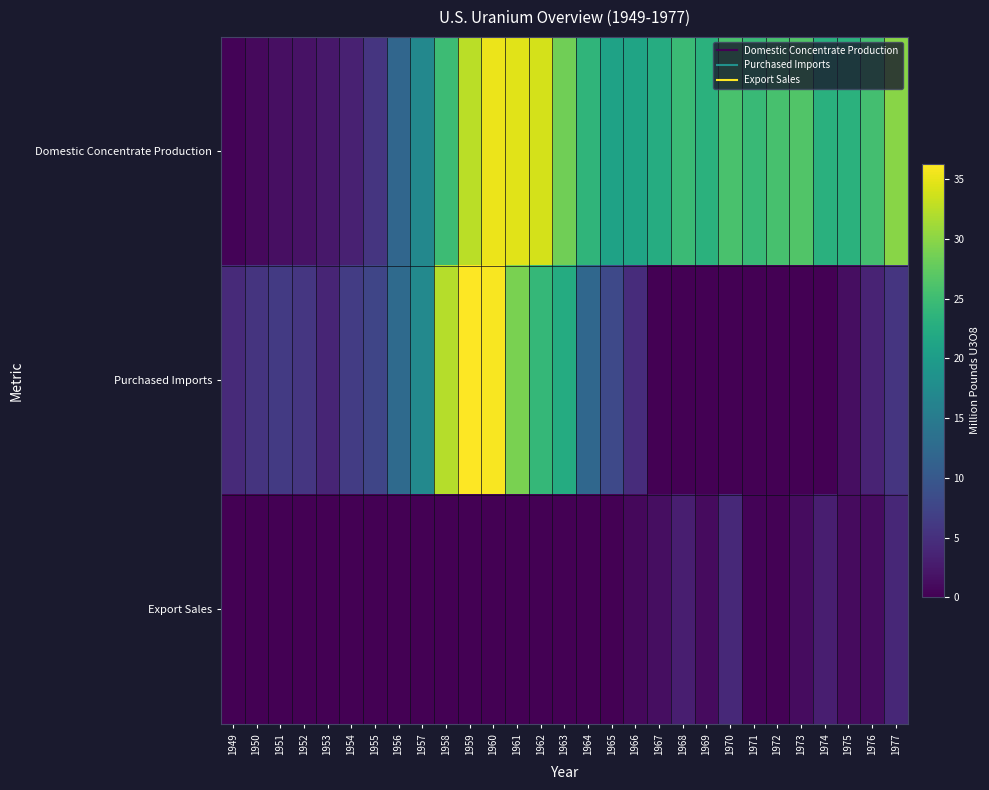

What is the maximum value shown in the chart?

36.3